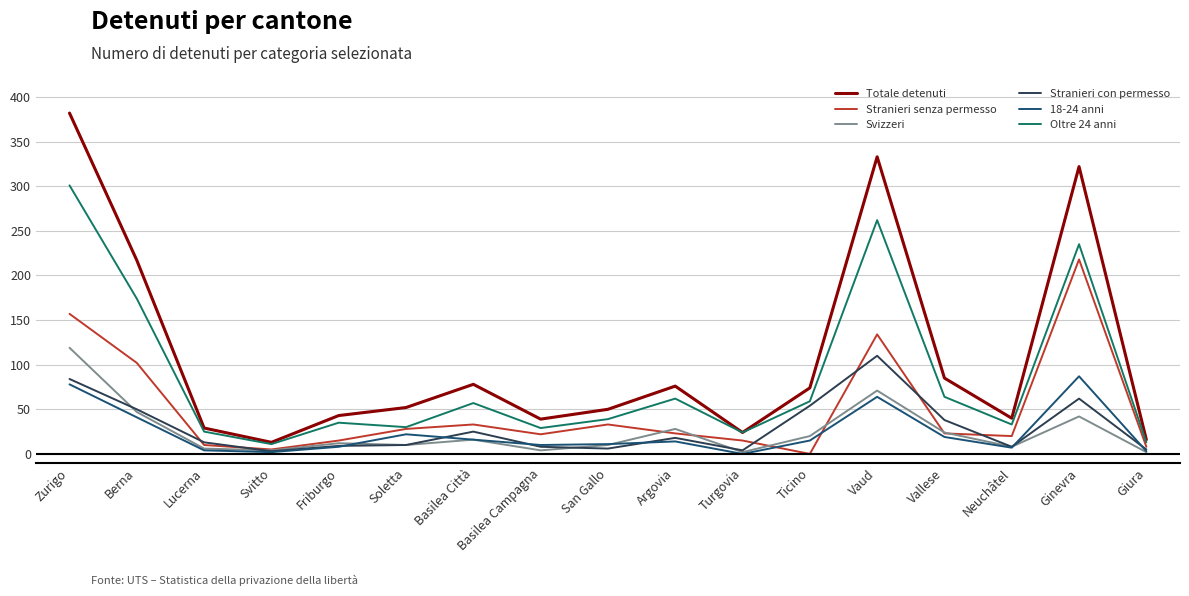

Does the chart display data point markers on the line(s)?

No